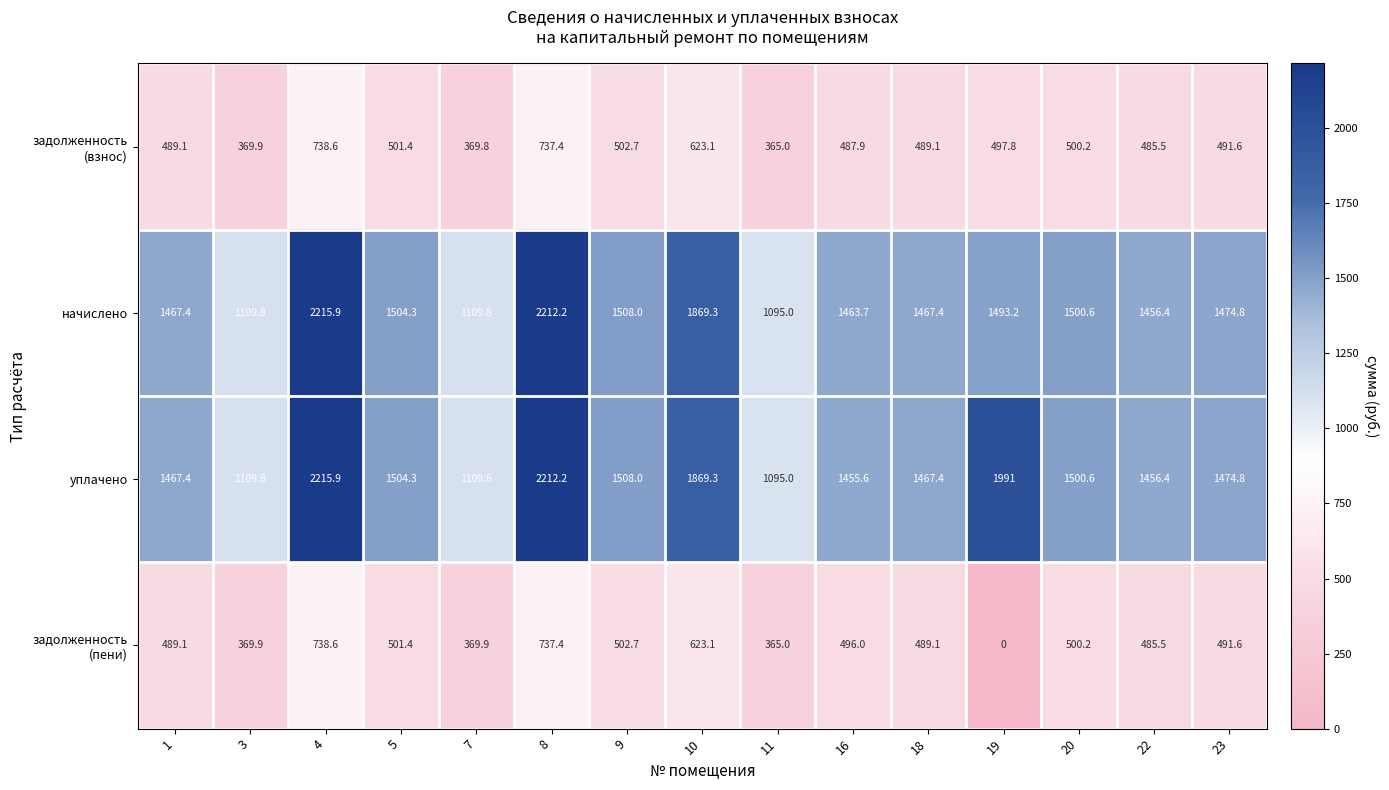

How many series are shown in this chart?

4